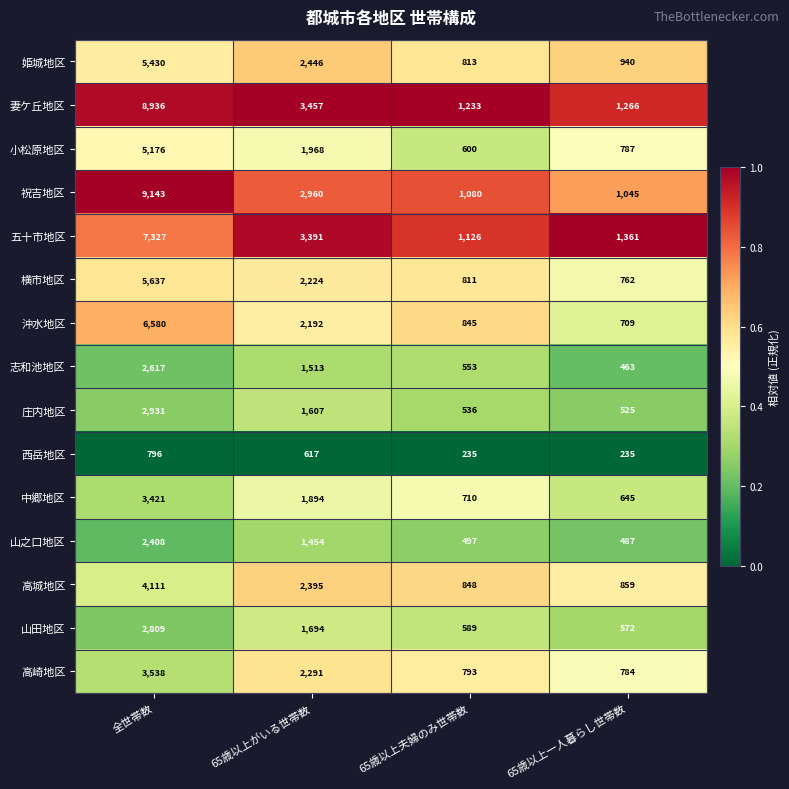

Which series changed the most between 65歳以上夫婦のみ世帯数 and 65歳以上一人暮らし世帯数?

五十市地区